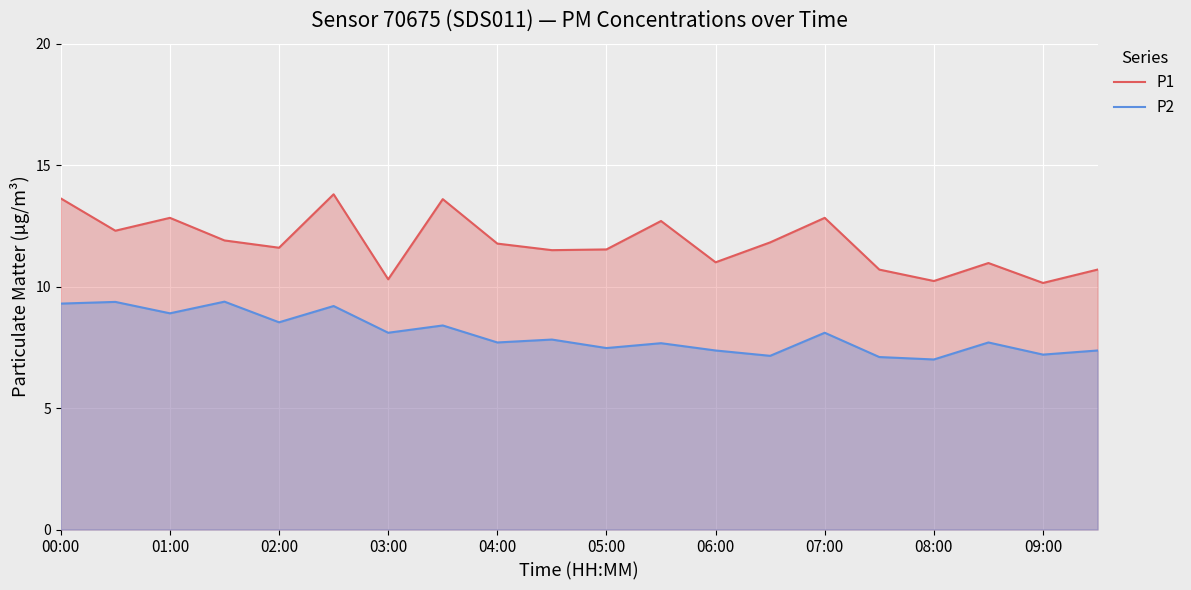

True or false: P2 and P1 cross at least once.

False